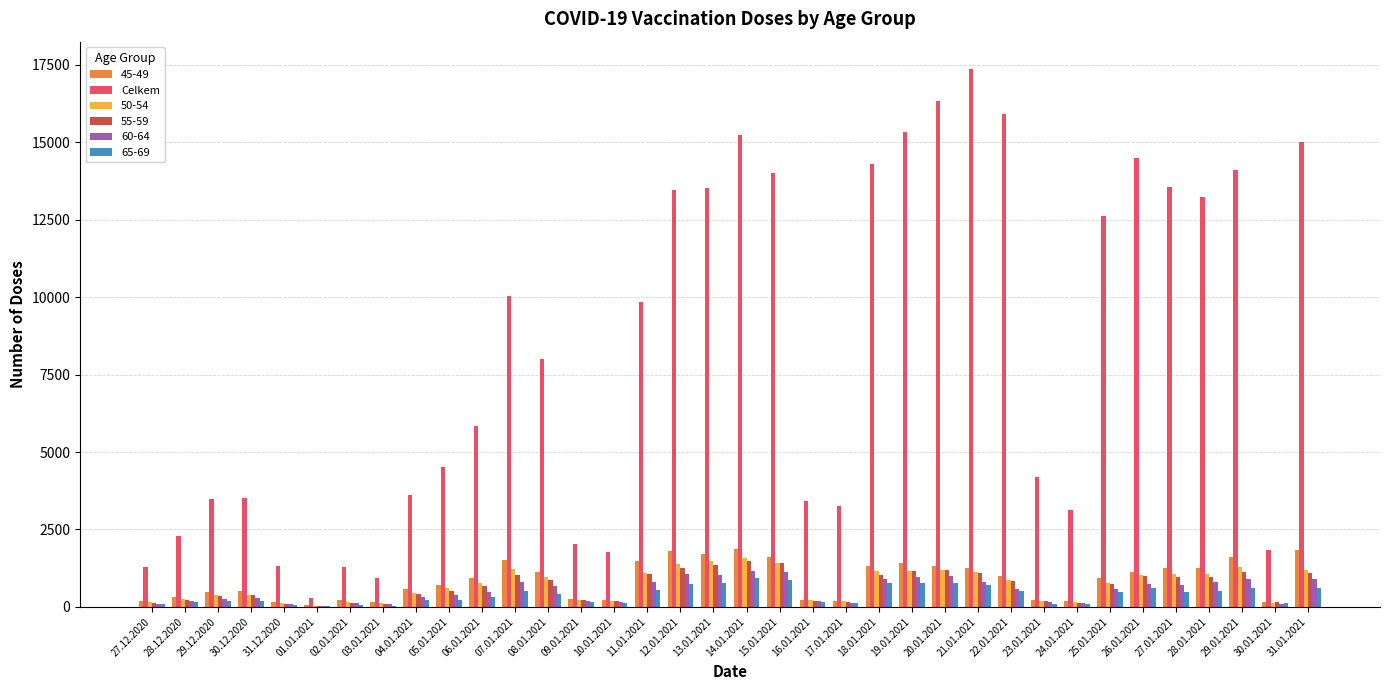

Which series changed the most between 16.01.2021 and 26.01.2021?

Celkem